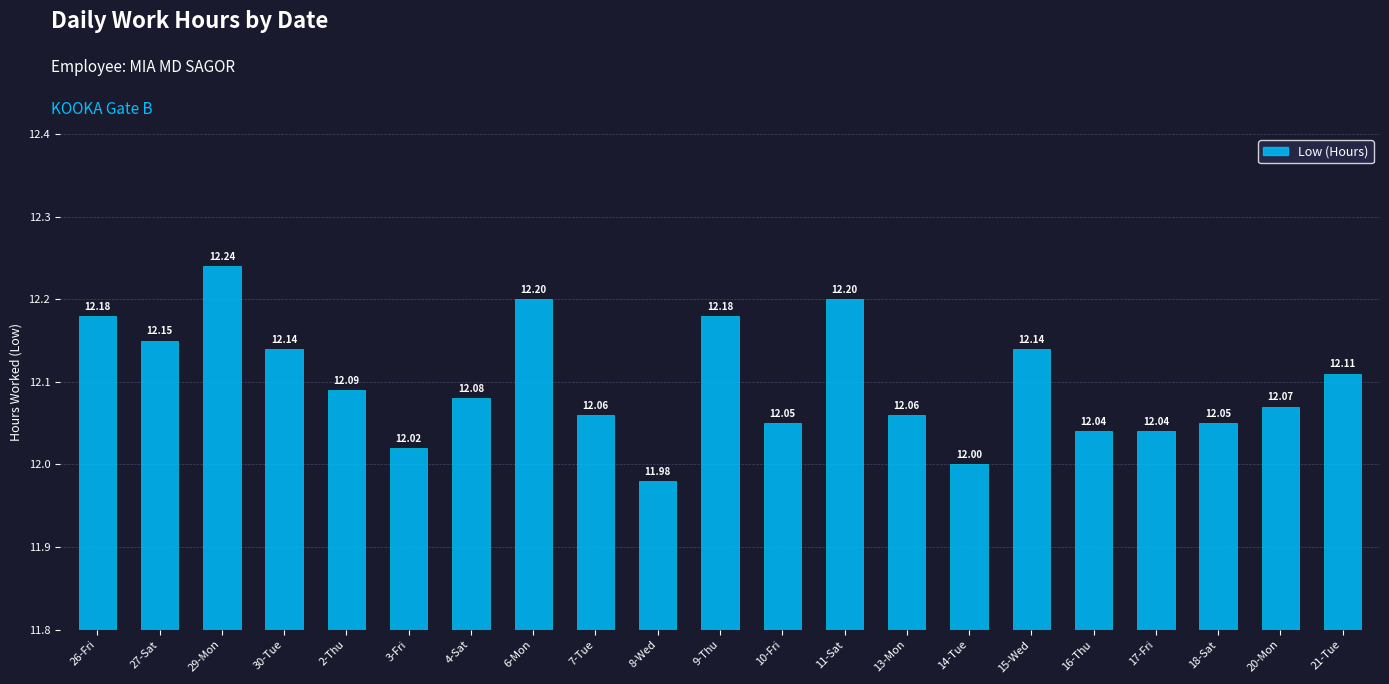

How many distinct data groups are displayed?

1